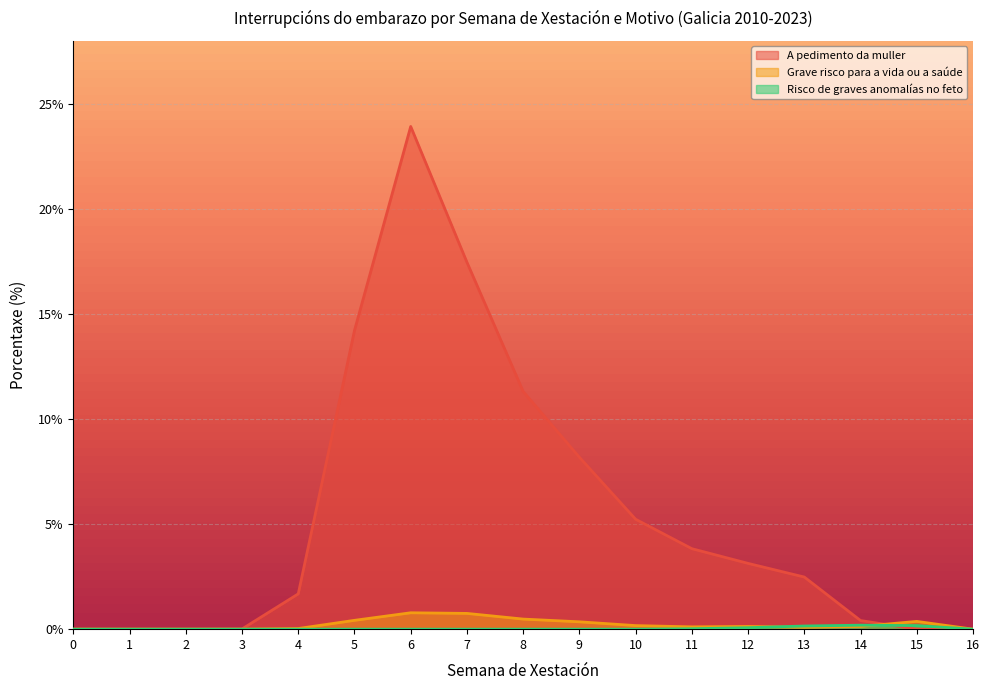

In A pedimento da muller, how many points are higher than both neighbors (excluding endpoints)?

1